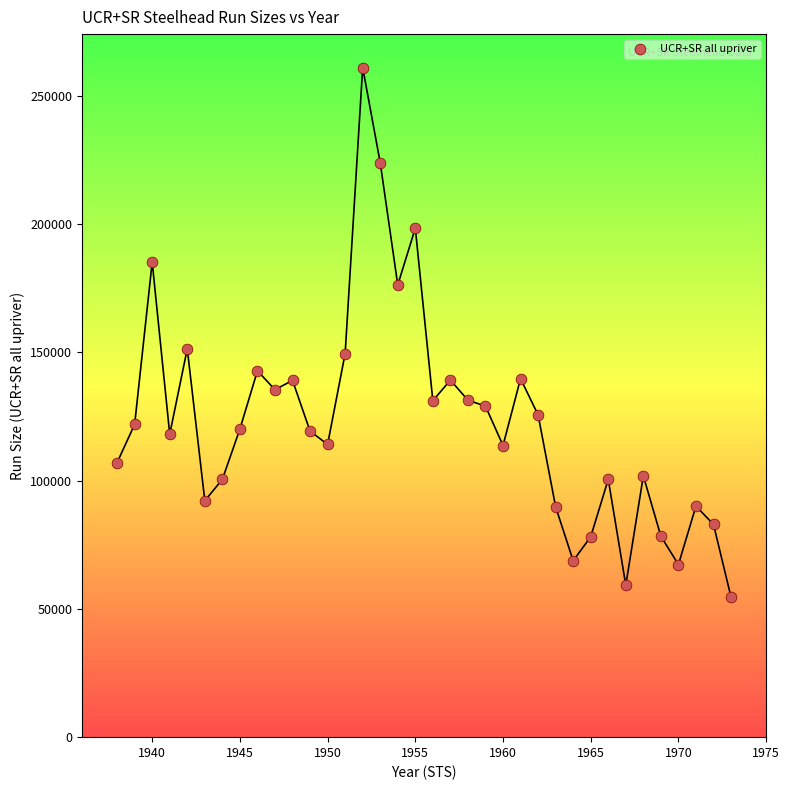

What is the range of Y values (max minus min)?

206412.1